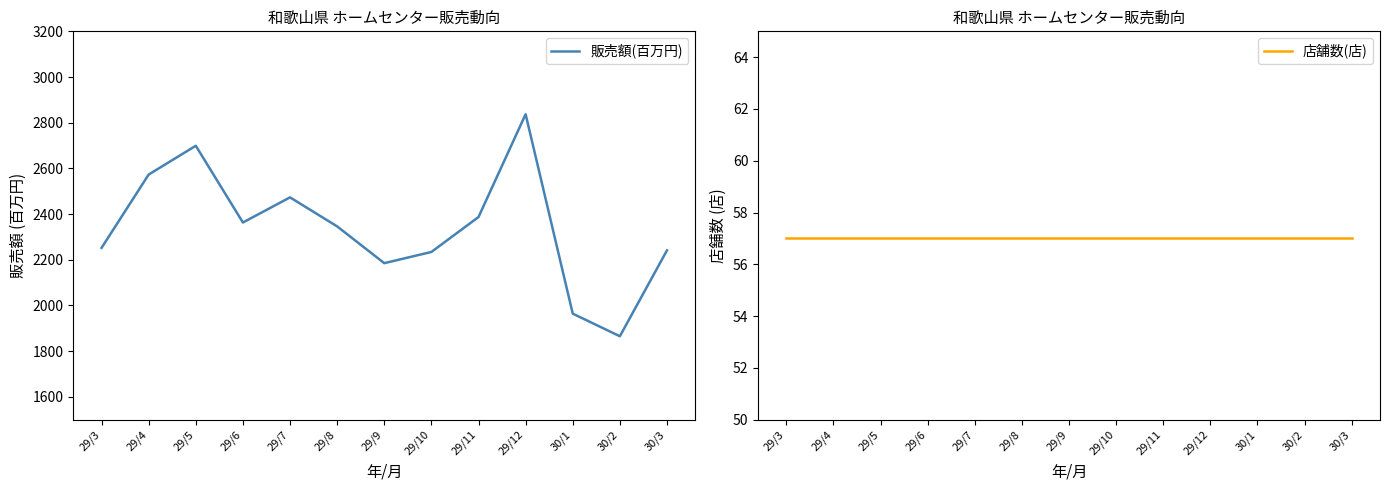

What position from the left is 29/4?

2